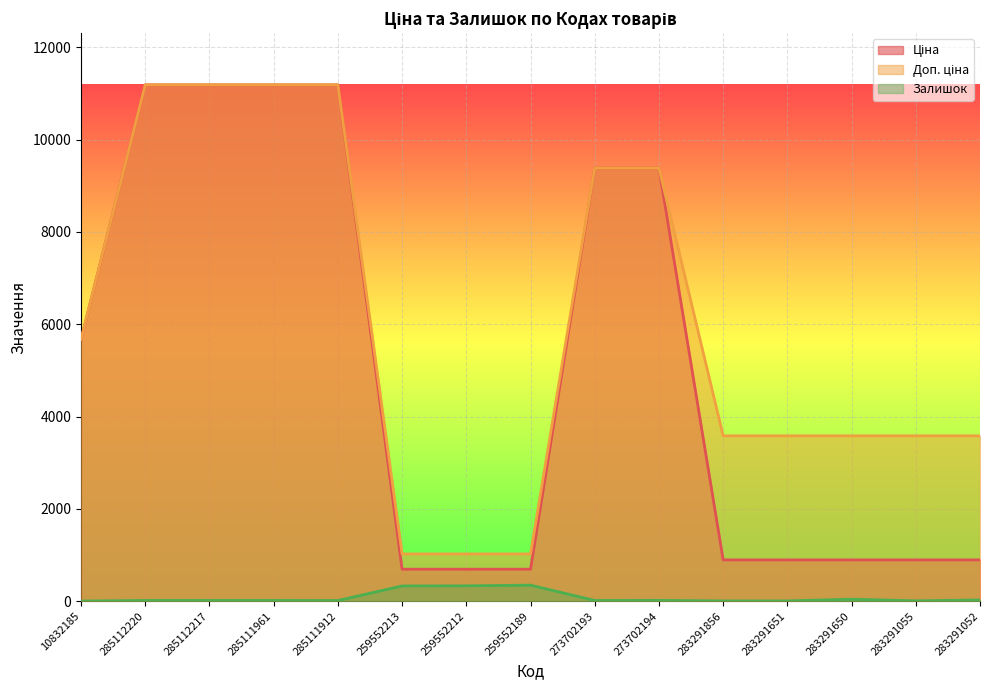

At how many categories does at least one series exceed 10655?

4